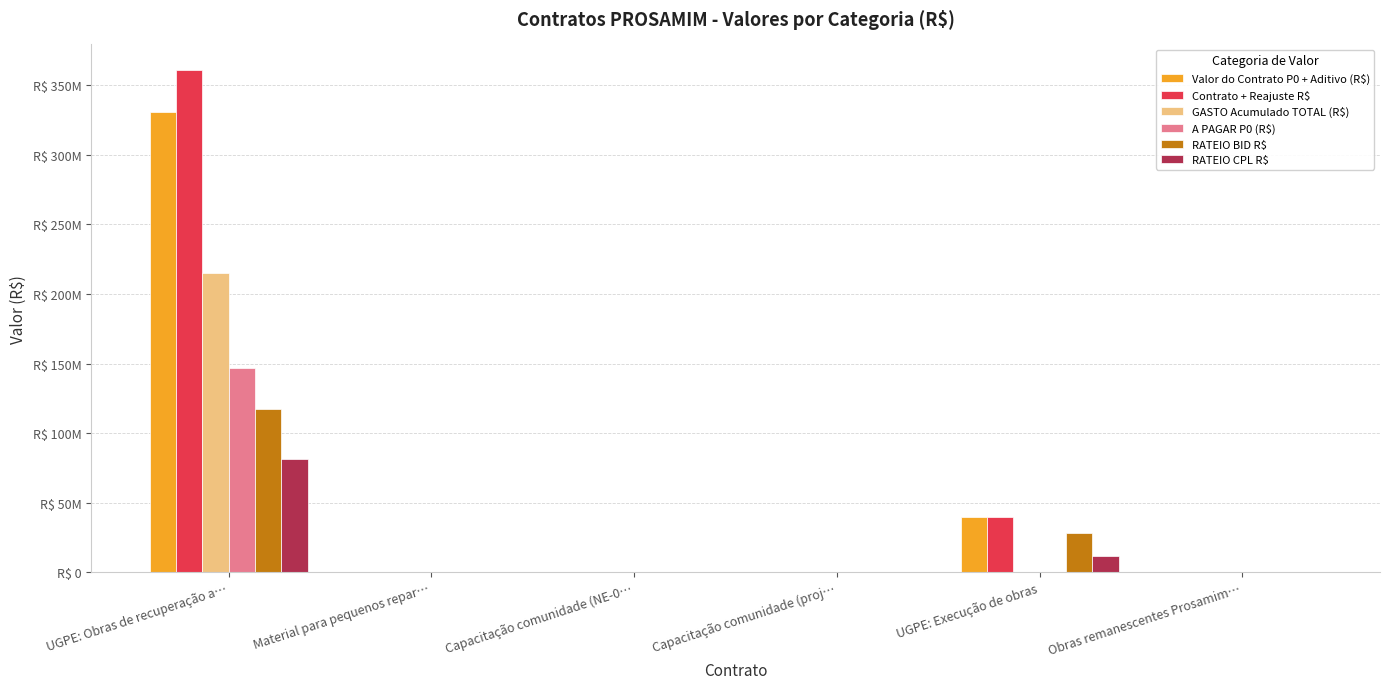

Reading left to right, transcribe all the data shown in this chart.

Valor do Contrato P0 + Aditivo (R$): 331024816.9	227114.6	14310.0	0.0	40000000.0	0.0
Contrato + Reajuste R$: 361328478.1	227114.6	14310.0	0.0	40000000.0	0.0
GASTO Acumulado TOTAL (R$): 214786464.0	0.0	0.0	0.0	0.0	0.0
A PAGAR P0 (R$): 146542014.1	227114.6	14310.0	76424.1	0.0	0.0
RATEIO BID R$: 117248354.2	283893.3	14310.0	76424.1	28000000.0	0.0
RATEIO CPL R$: 81369202.7	0.0	0.0	0.0	12000000.0	0.0